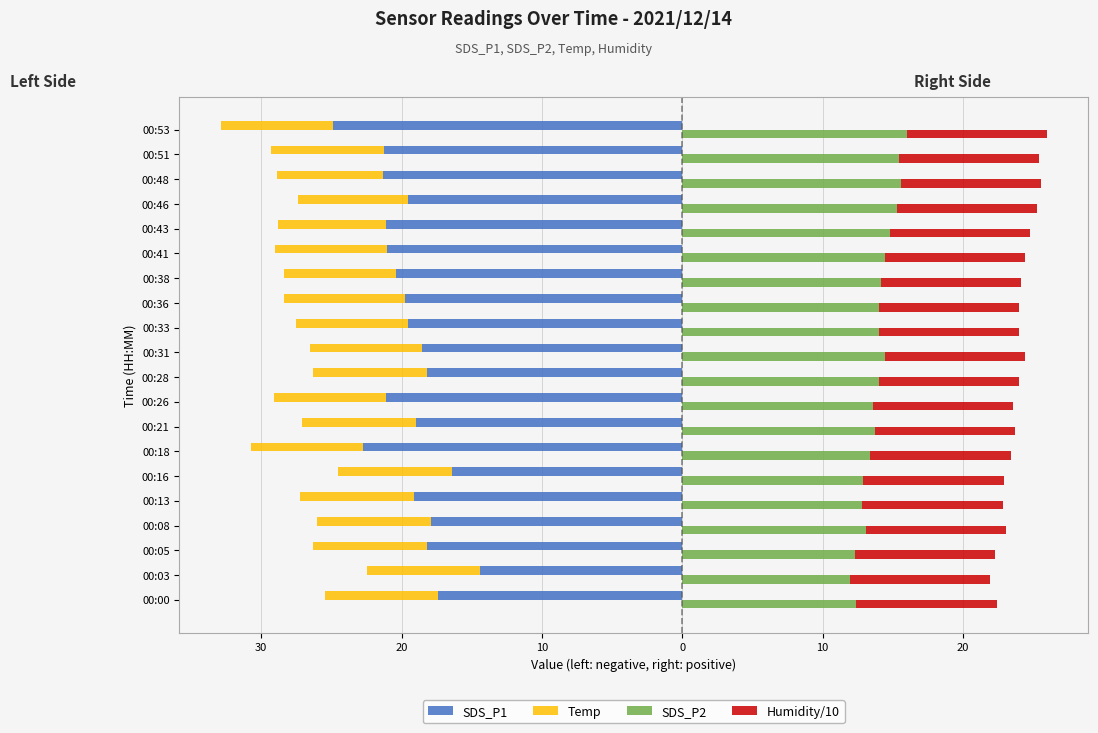

How many distinct data groups are displayed?

4